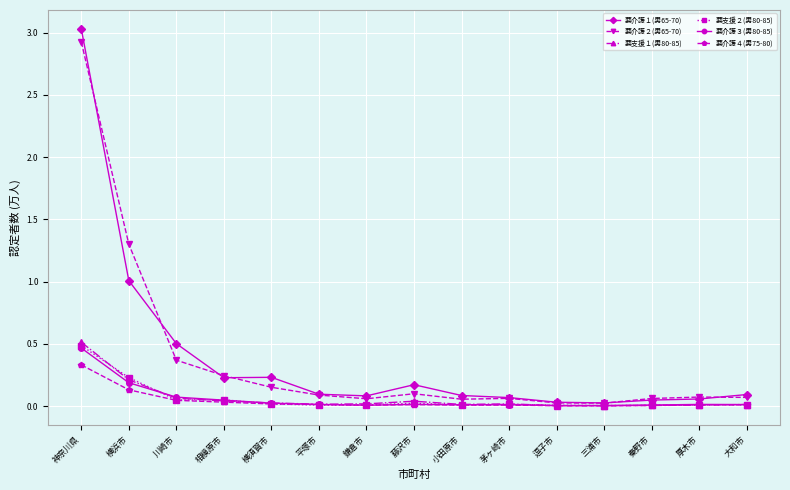

Which category has the highest value in the 要介護１(男65-70) series?

神奈川県